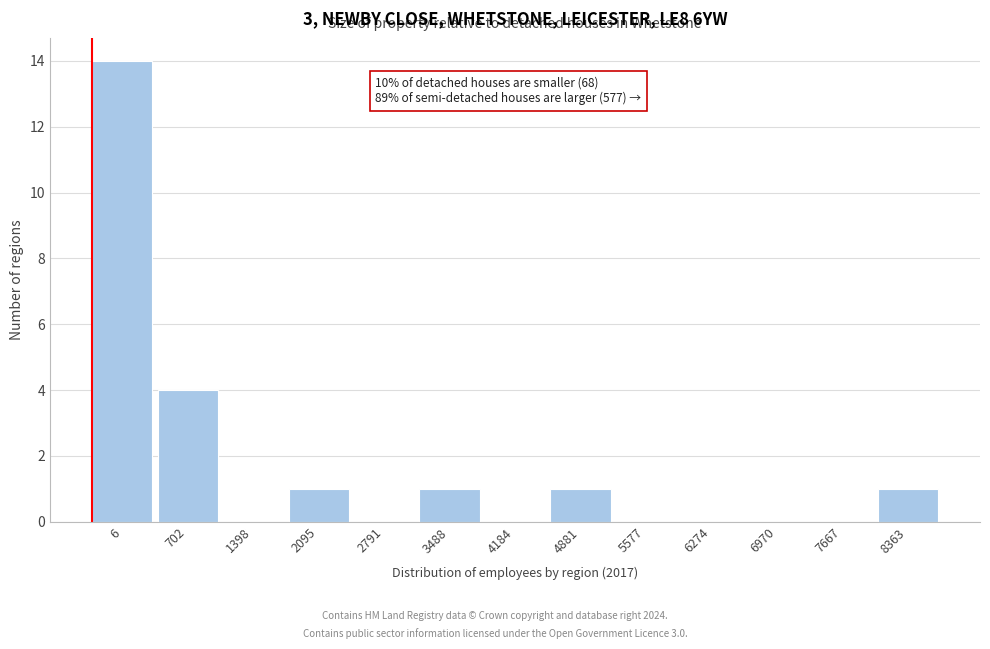

Reading left to right, what are all the values shown in this chart?

6=14	702=4	1398=0	2095=1	2791=0	3488=1	4184=0	4881=1	5577=0	6274=0	6970=0	7667=0	8363=1